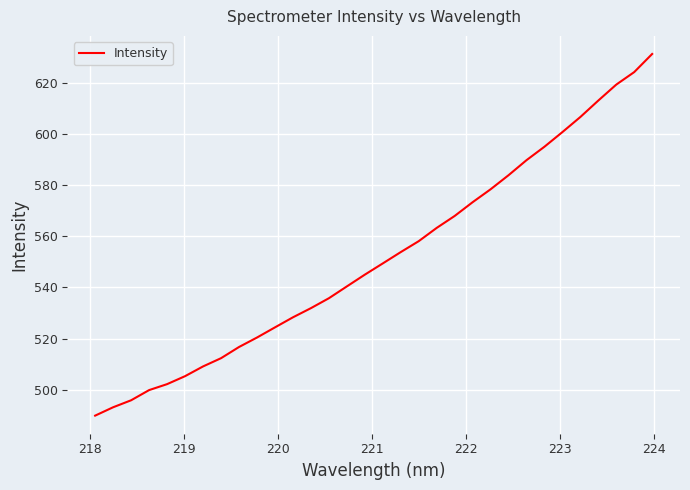

What is the difference between the maximum and minimum values?

141.3